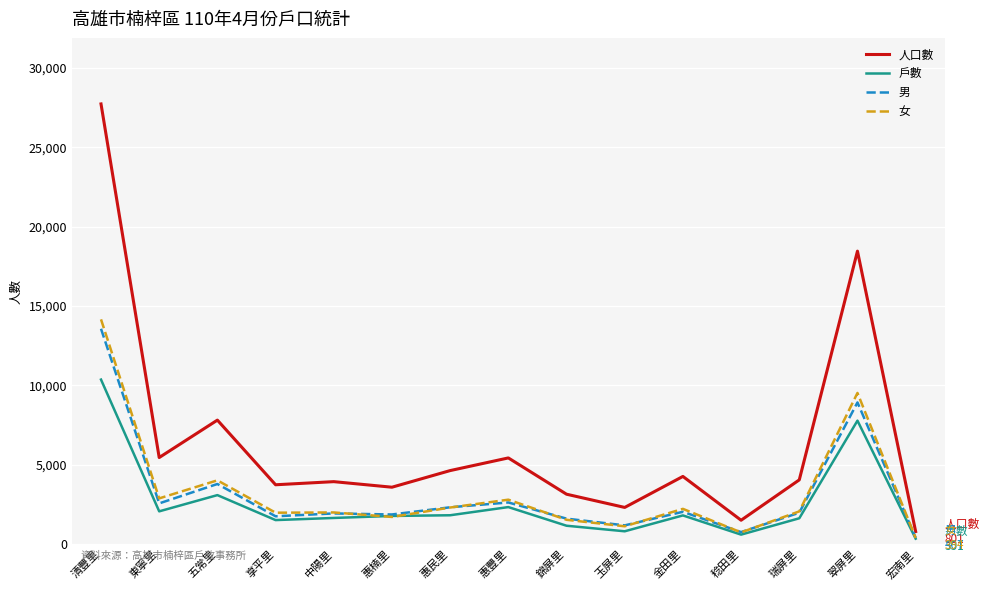

Which series has the largest total across all categories?

人口數